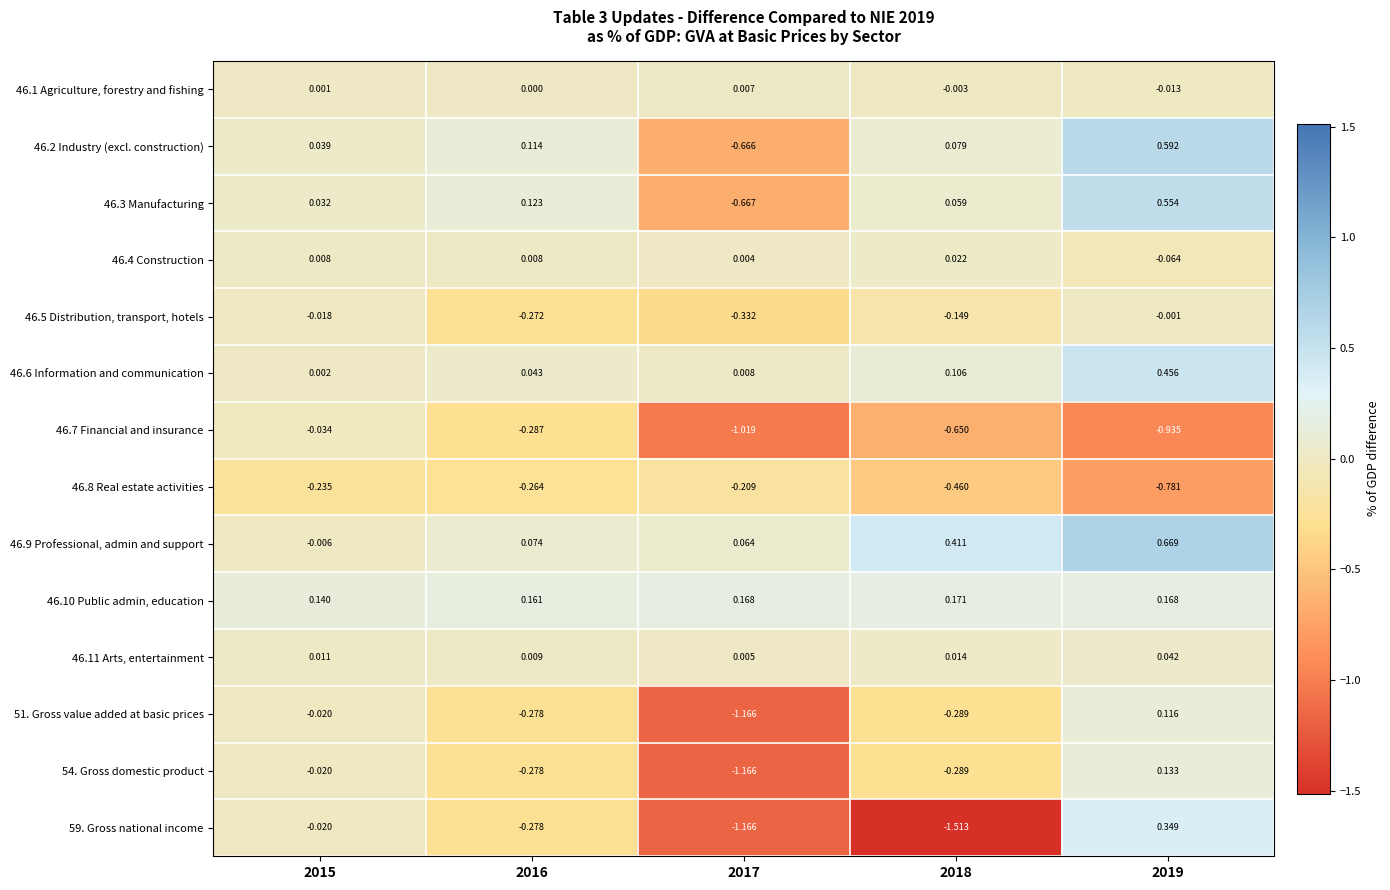

Is the value of 46.3 Manufacturing at 2019 greater than the value of 46.9 Professional, admin and support at 2016?

Yes